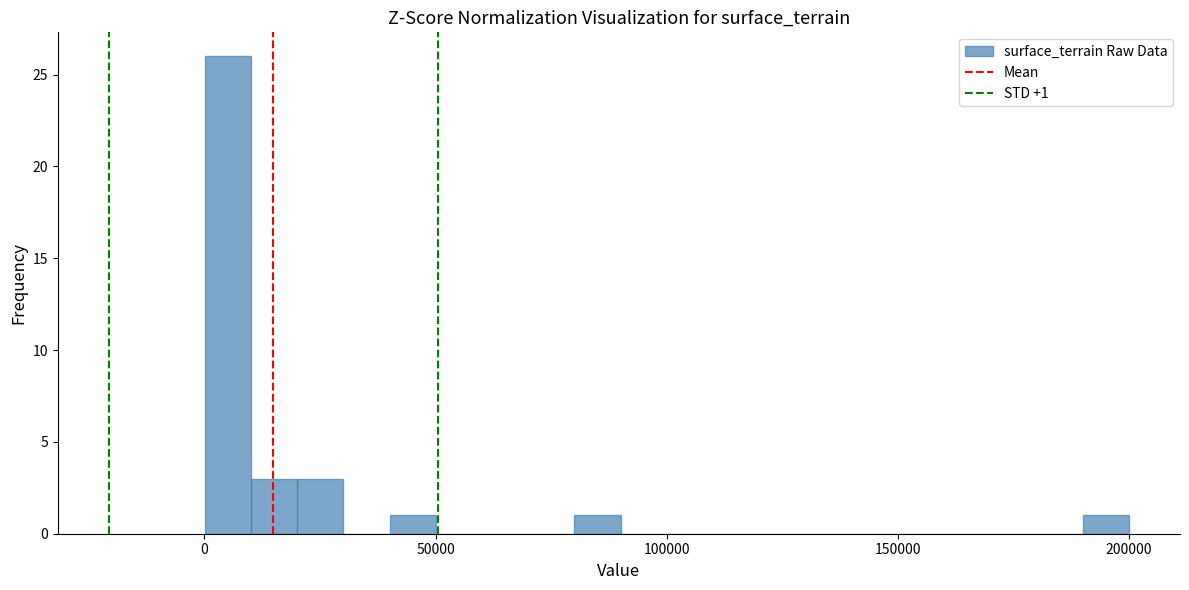

Read against the x-axis, roughly where is the centre of the tallest bar?

5000